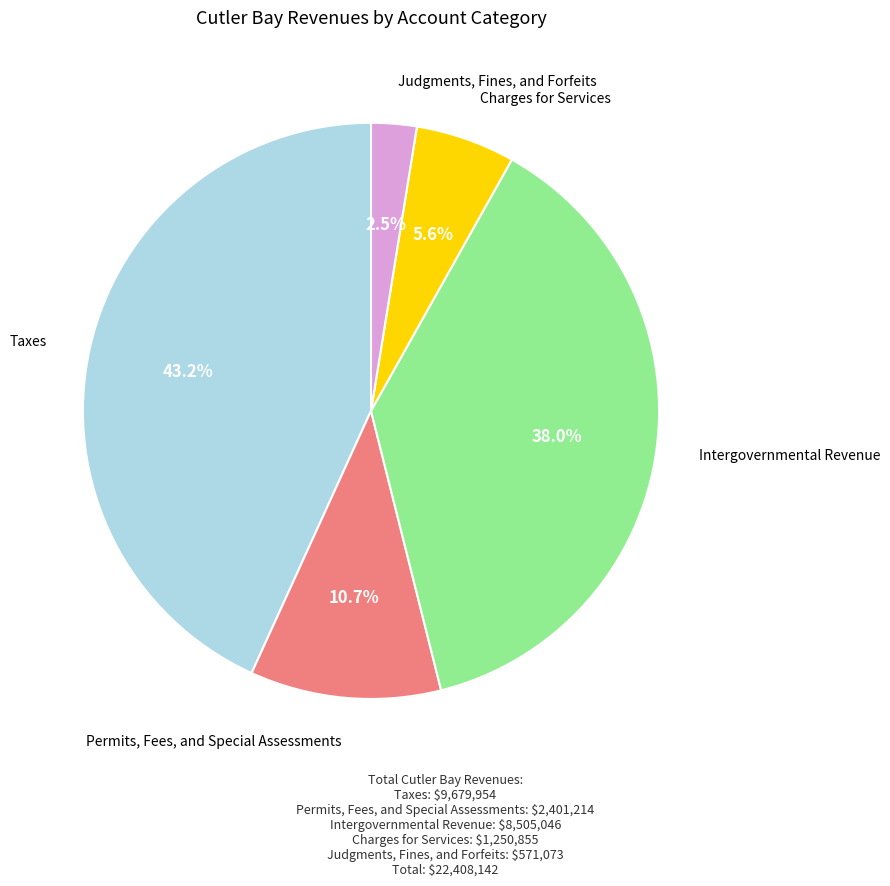

To the nearest percent, what is the combined percentage of Intergovernmental Revenue and Taxes?

81%